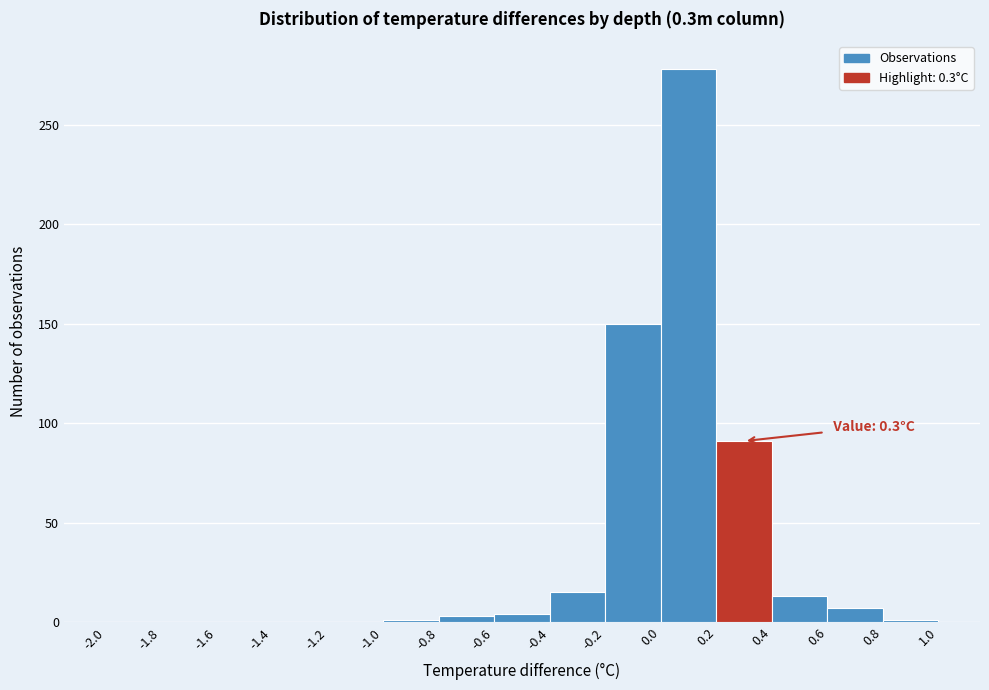

Which range on the x-axis has the tallest bar?

0.0 to 0.2